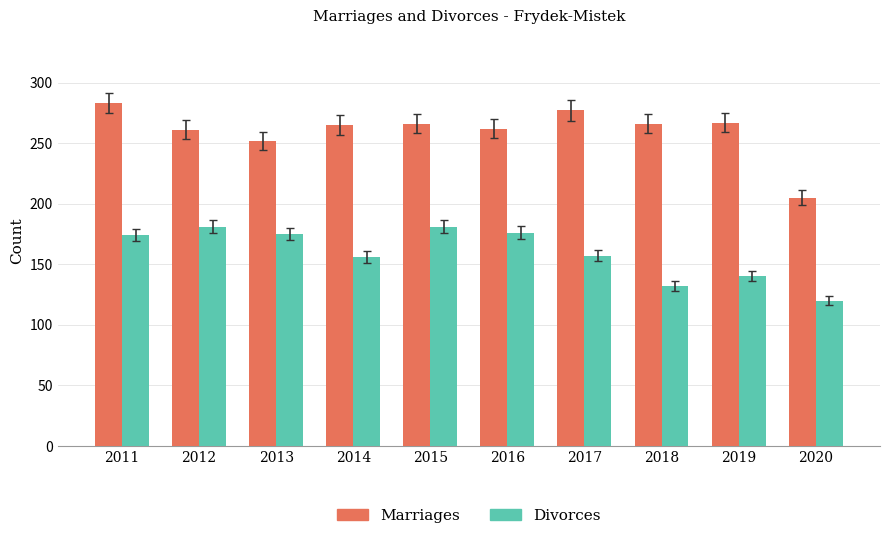

What is the minimum value shown in the chart?

120